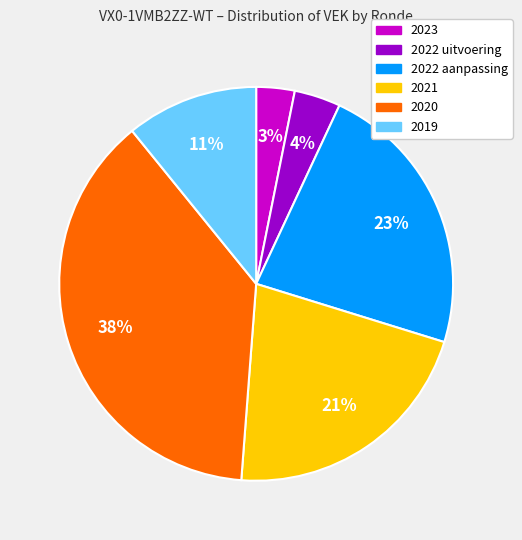

Is the sum of 2020 and 2019 greater than half?

No